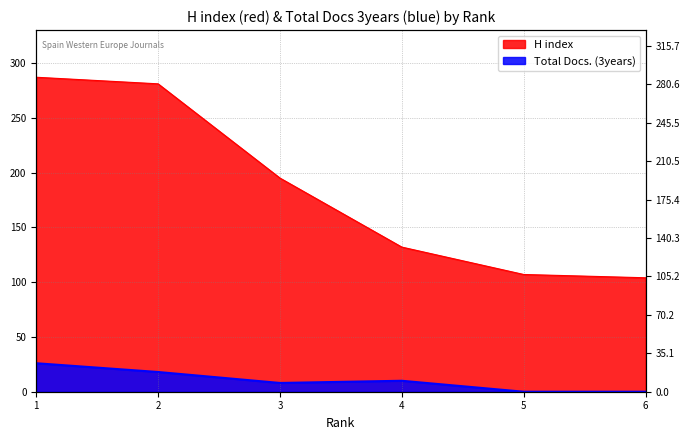

True or false: H index and Total Docs. (3years) intersect in this chart.

False